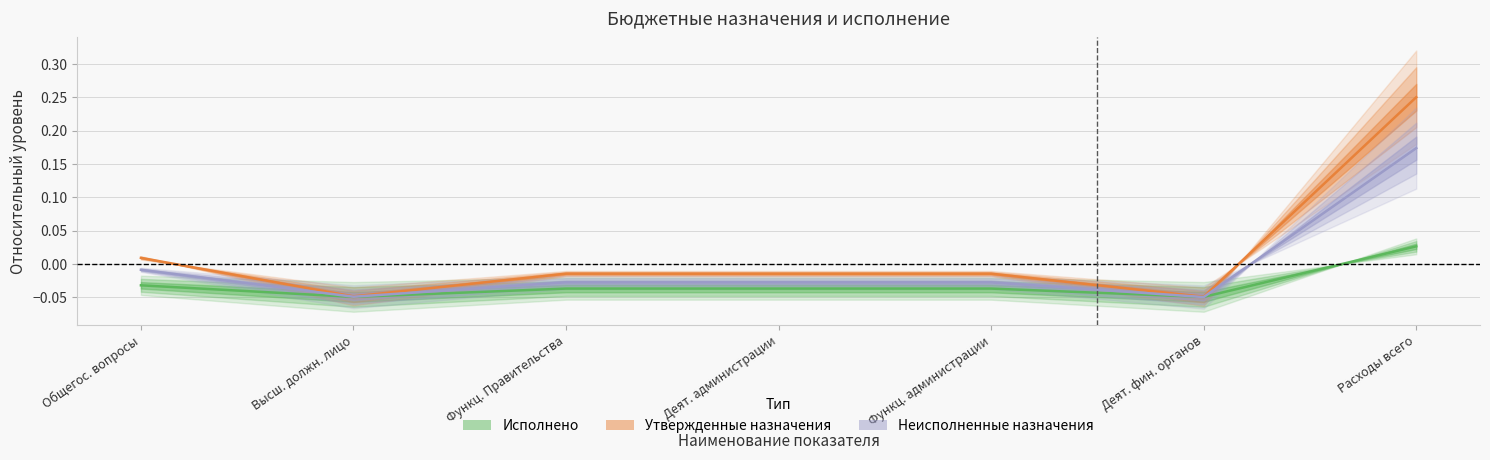

Reading left to right, extract all data points from this chart.

Исполнено: Общегос. вопросы=-0.0	Высш. должн. лицо=-0.0	Функц. Правительства=-0.0	Деят. администрации=-0.0	Функц. администрации=-0.0	Деят. фин. органов=-0.0	Расходы всего=0.0
Утвержденные назначения: Общегос. вопросы=0.0	Высш. должн. лицо=-0.0	Функц. Правительства=-0.0	Деят. администрации=-0.0	Функц. администрации=-0.0	Деят. фин. органов=-0.0	Расходы всего=0.2
Неисполненные назначения: Общегос. вопросы=-0.0	Высш. должн. лицо=-0.0	Функц. Правительства=-0.0	Деят. администрации=-0.0	Функц. администрации=-0.0	Деят. фин. органов=-0.0	Расходы всего=0.2